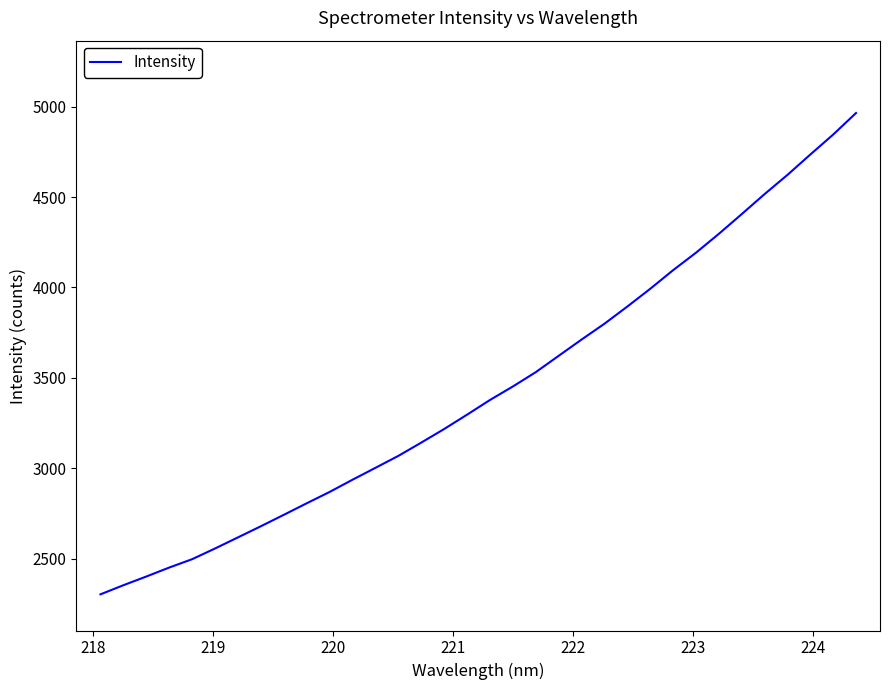

What is the minimum value shown in the chart?

2303.2